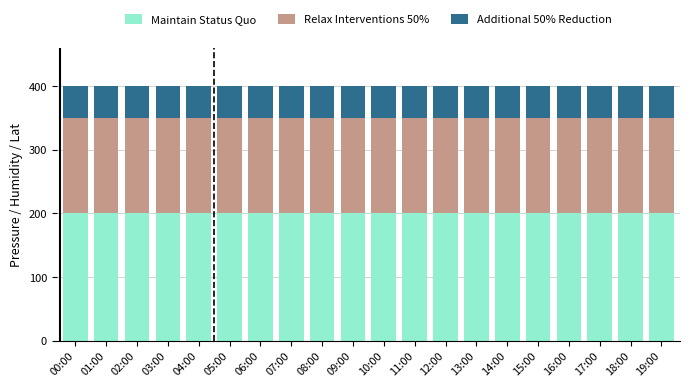

What is the sum of the Maintain Status Quo values at 16:00 and 02:00?

400